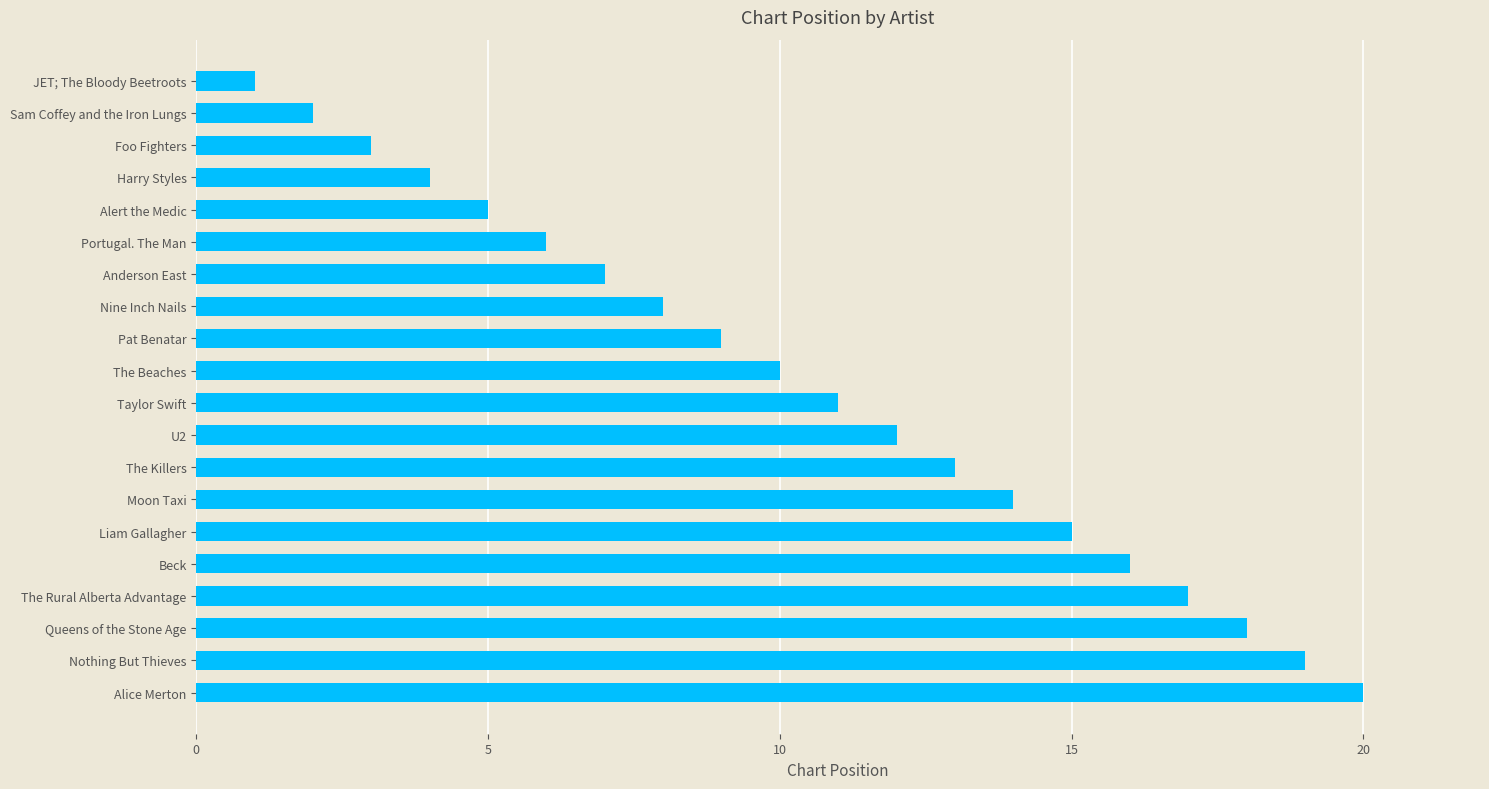

What is the label of the 10th bar from the bottom?

Taylor Swift